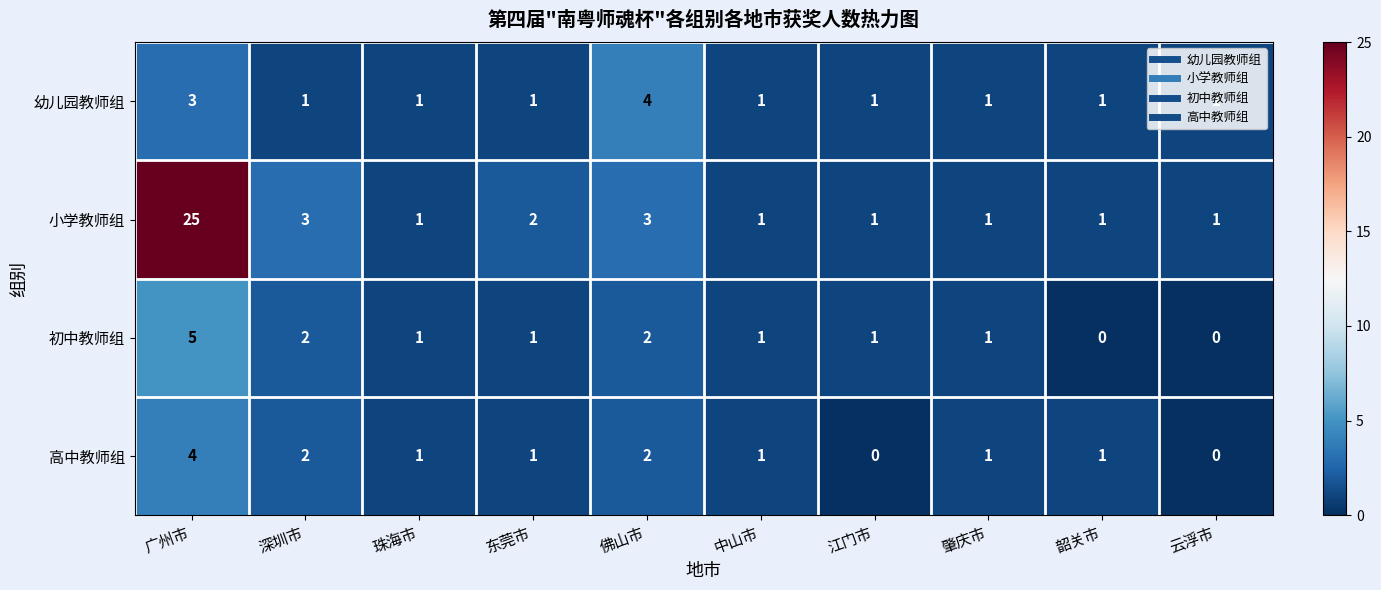

What is the total value across all series at 肇庆市?

4